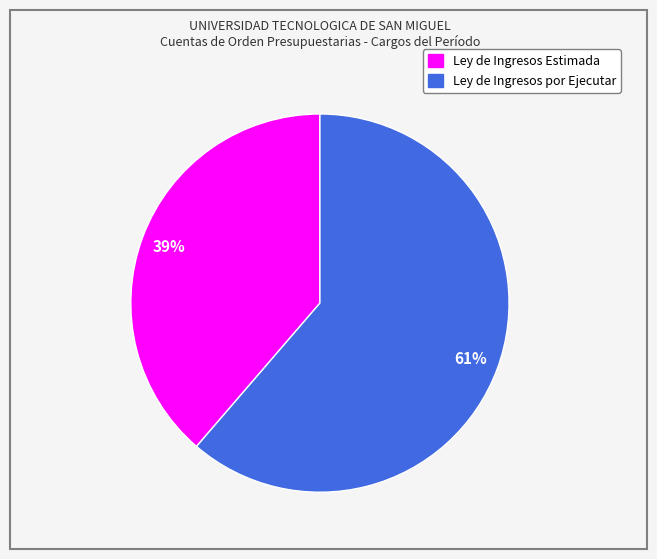

The Ley de Ingresos Estimada slice represents 29% of the pie. True or false?

False